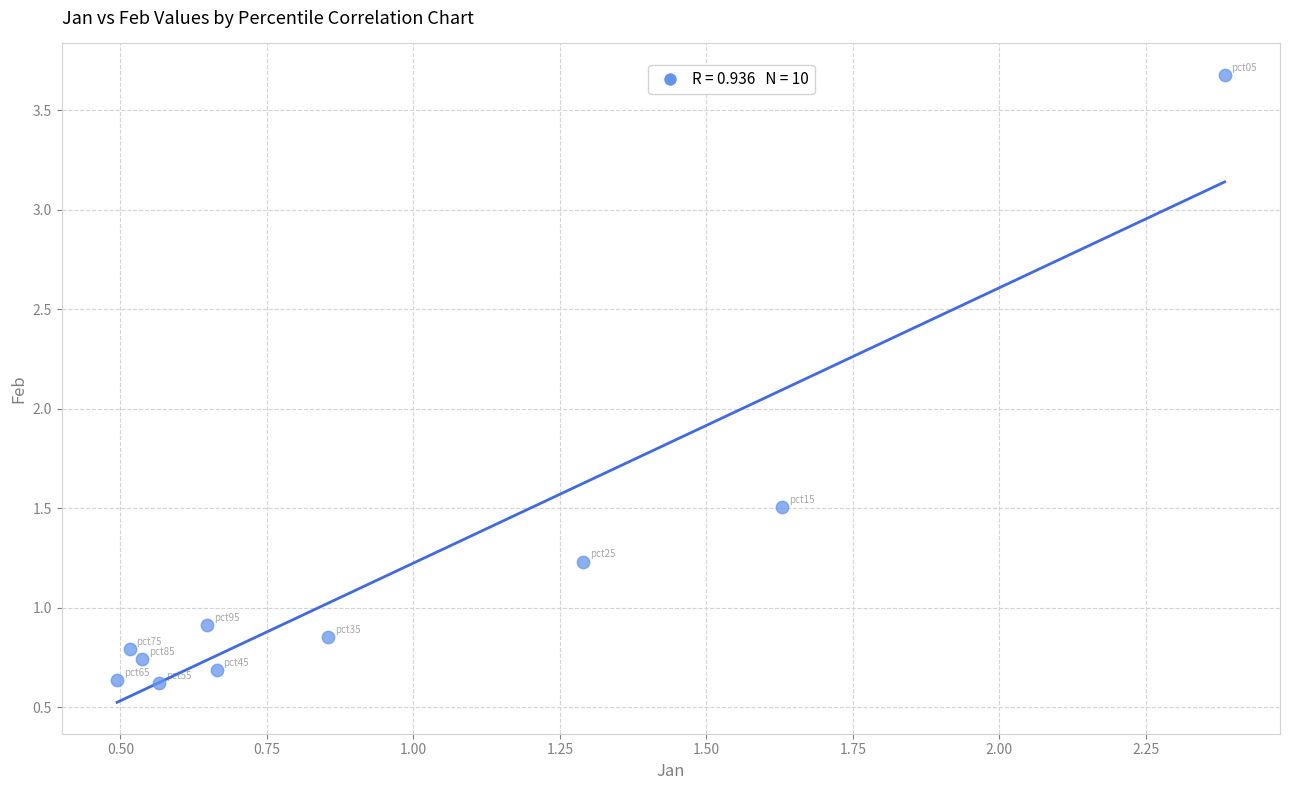

What Y value in the scatter plot is closest to 2?

1.5